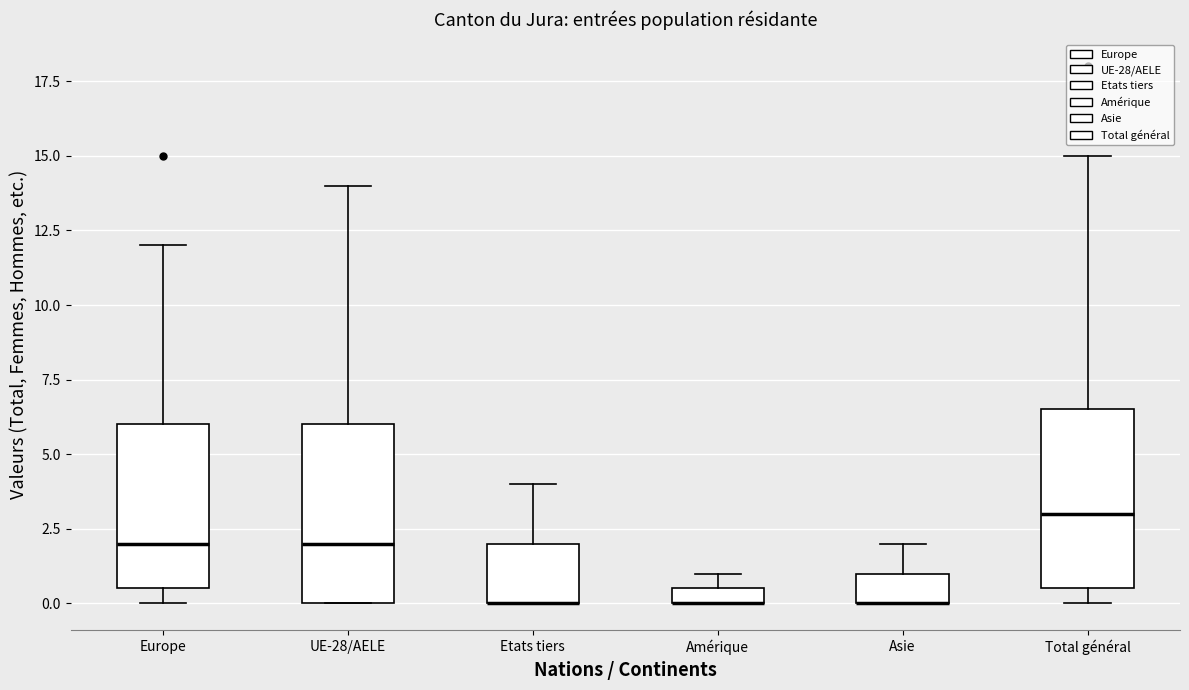

Where does the upper whisker of the box for Asie end on the y-axis? The values are not printed on the chart, so give them approximately, as read against the axis.

2.0